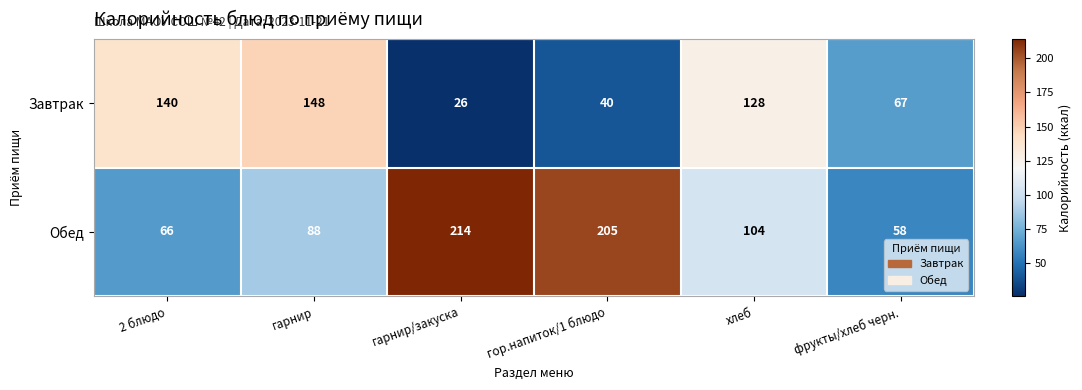

Rank the series by their maximum value, from lowest to highest.

Завтрак, Обед